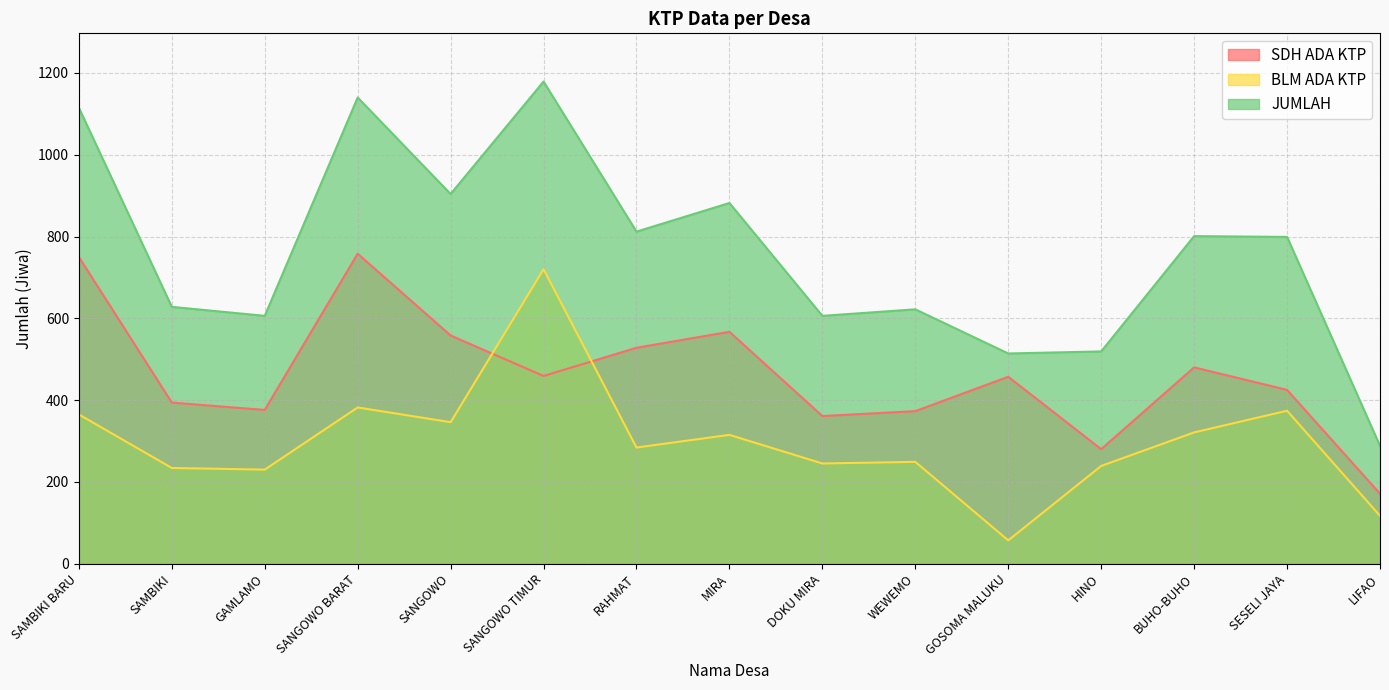

Is the value of SDH ADA KTP at HINO greater than the value of JUMLAH at SAMBIKI?

No